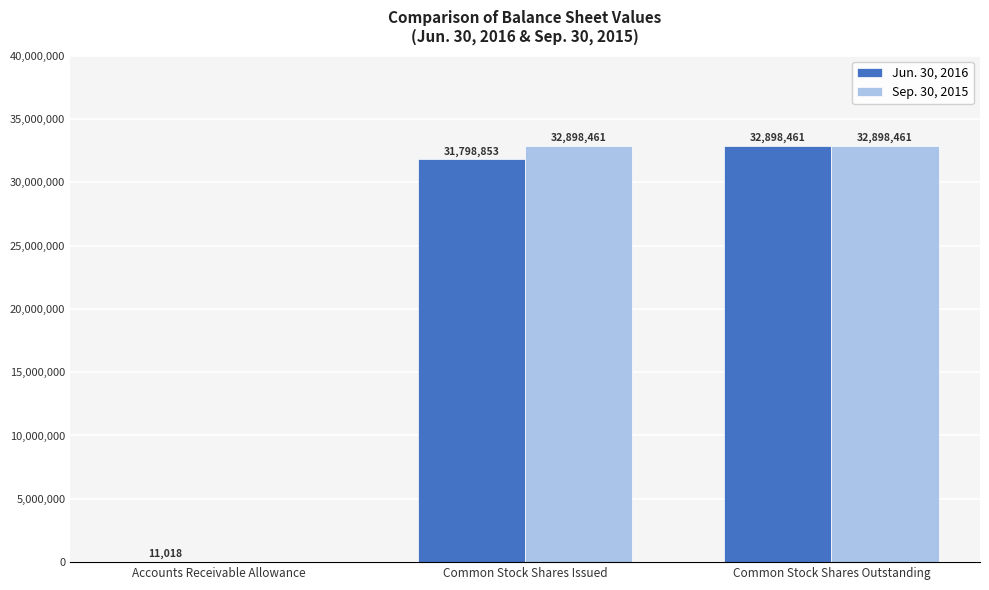

What is the total value across all series at Common Stock Shares Outstanding?

65796922